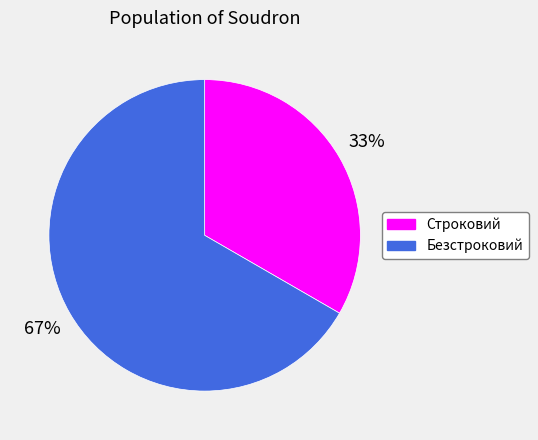

Is the sum of Безстроковий and Строковий greater than half?

Yes